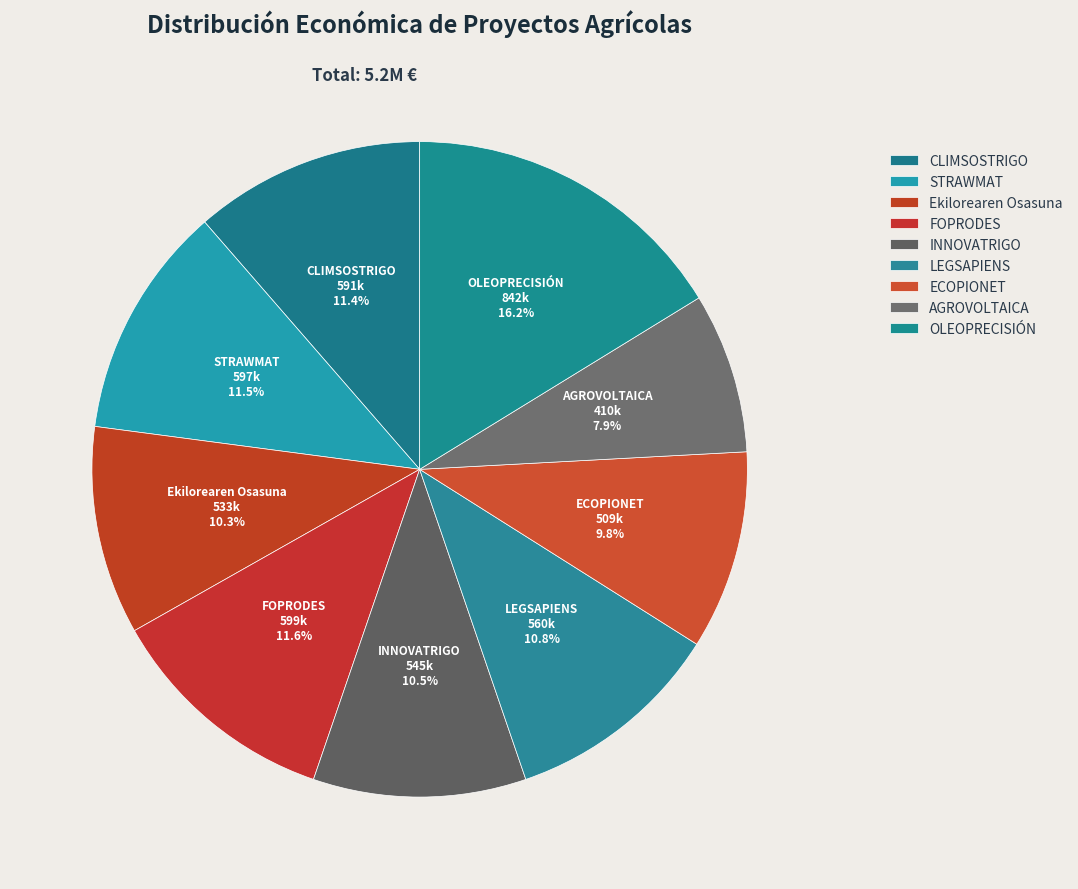

How many segments does this pie chart have?

9